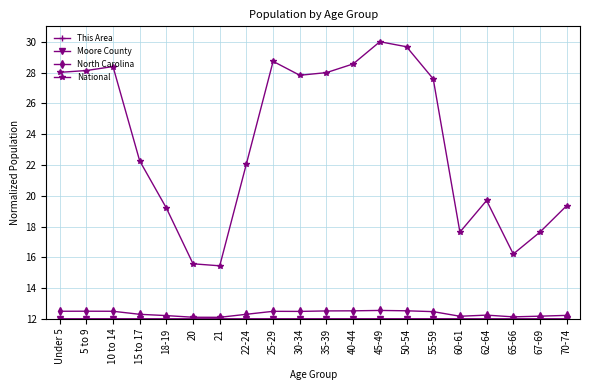

What position from the right is 62-64?

4